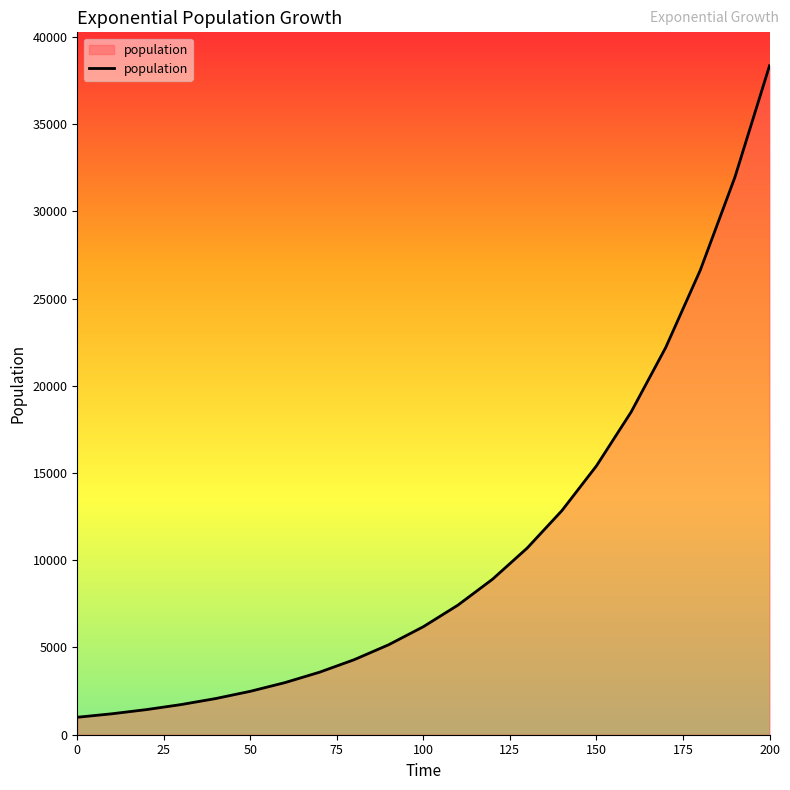

What is the smallest value displayed?

1000.0